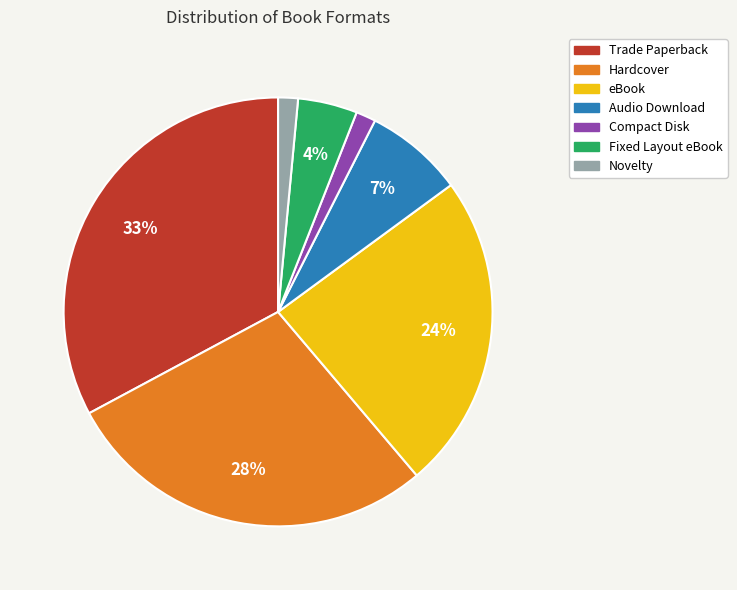

To the nearest percent, what portion does Novelty represent?

1%